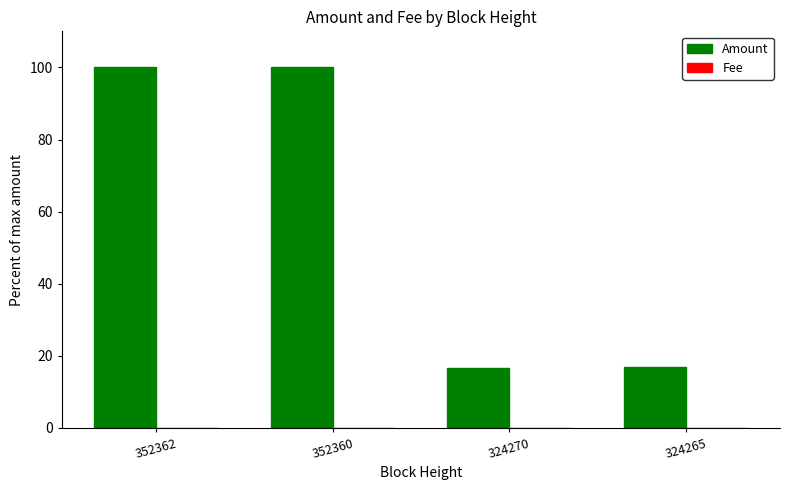

How many distinct data groups are displayed?

2